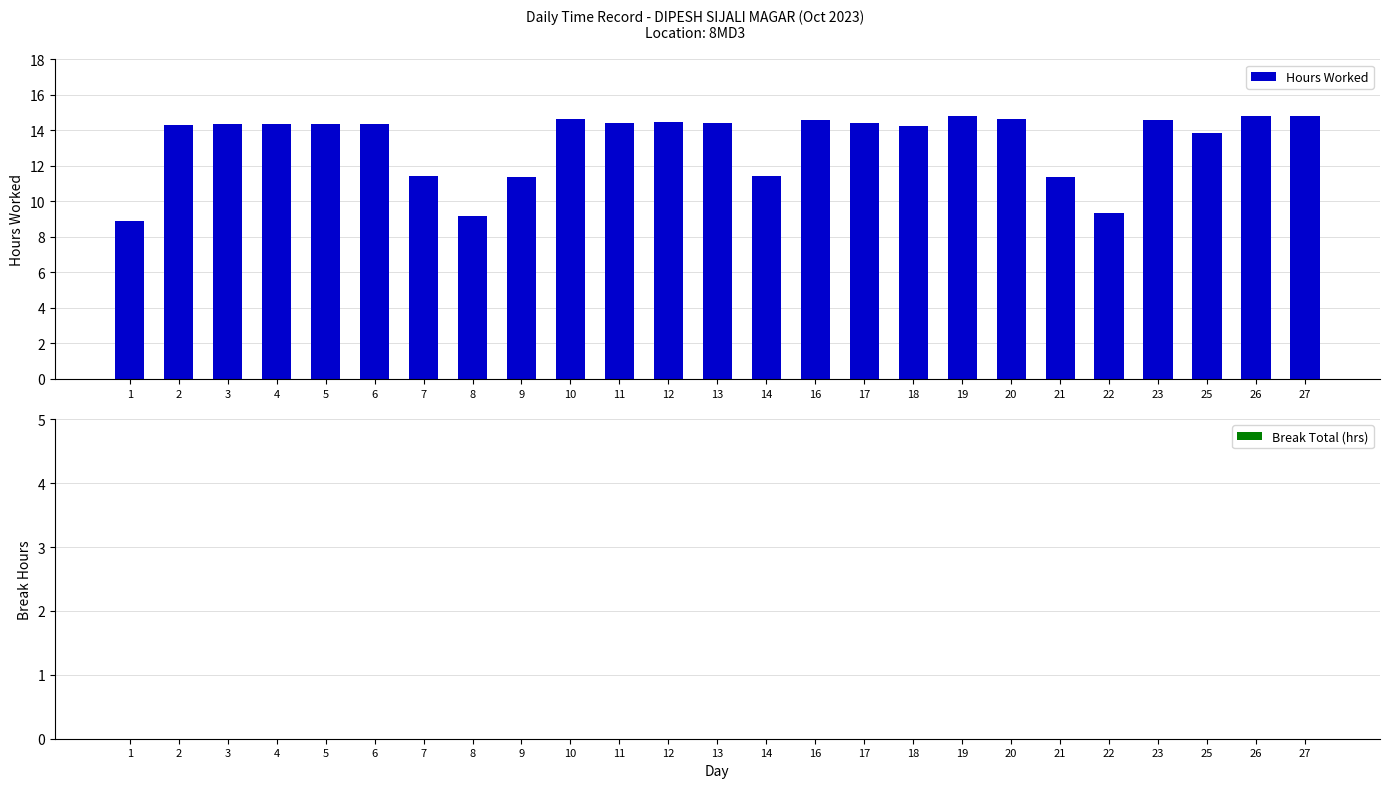

Is it true that the value at 3 is 22.3?

False